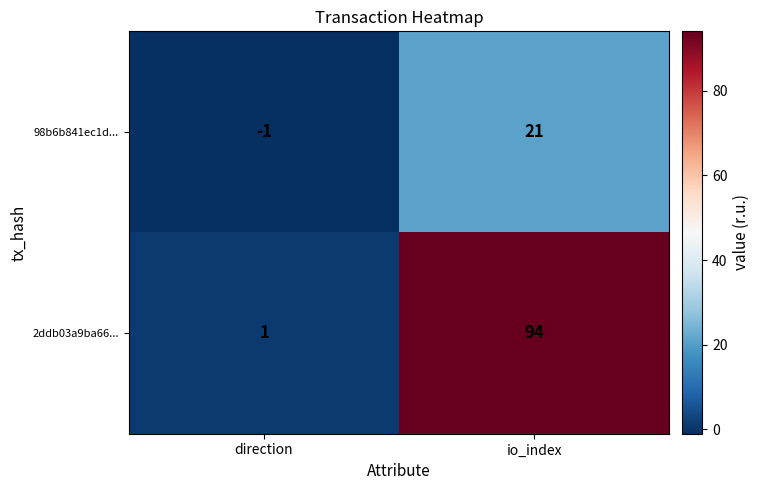

Which series changed the most between direction and io_index?

2ddb03a9ba66...